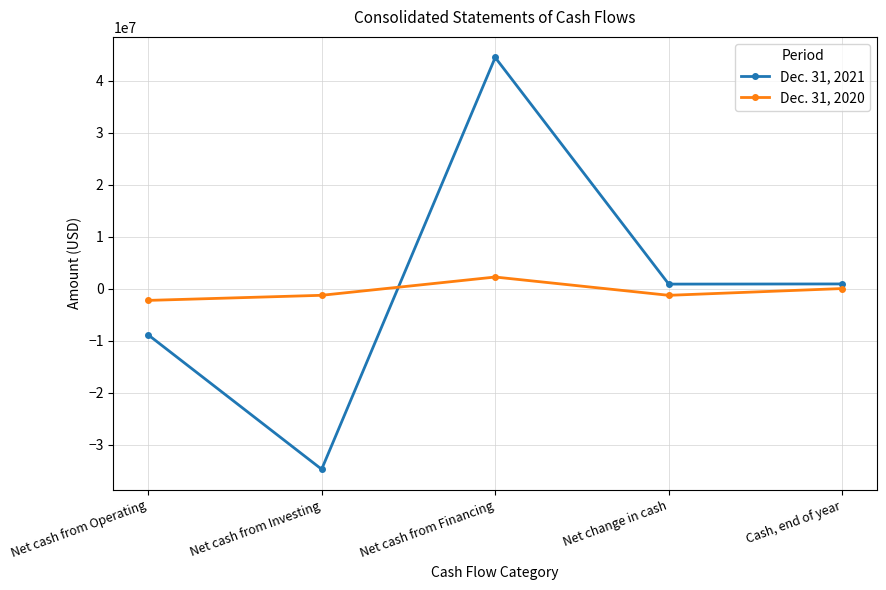

At which label does Dec. 31, 2021 reach its minimum?

Net cash from Investing